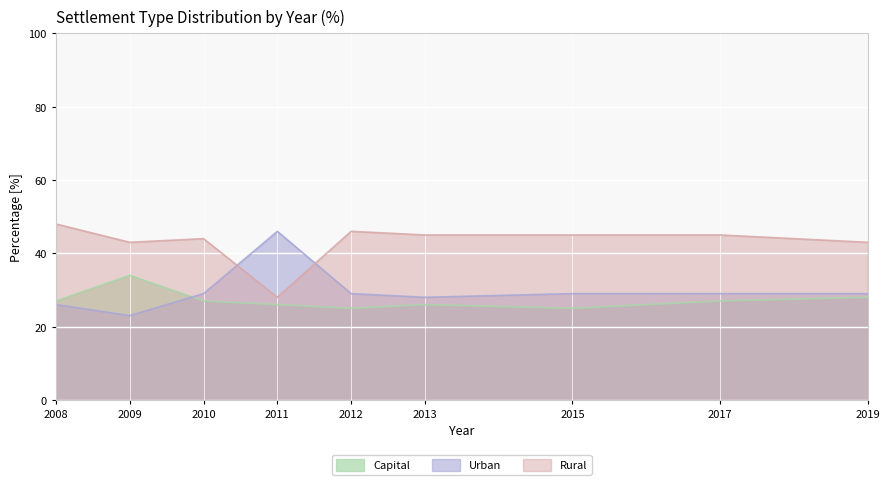

Which series ends up on top after the final intersection of Urban and Capital?

Urban